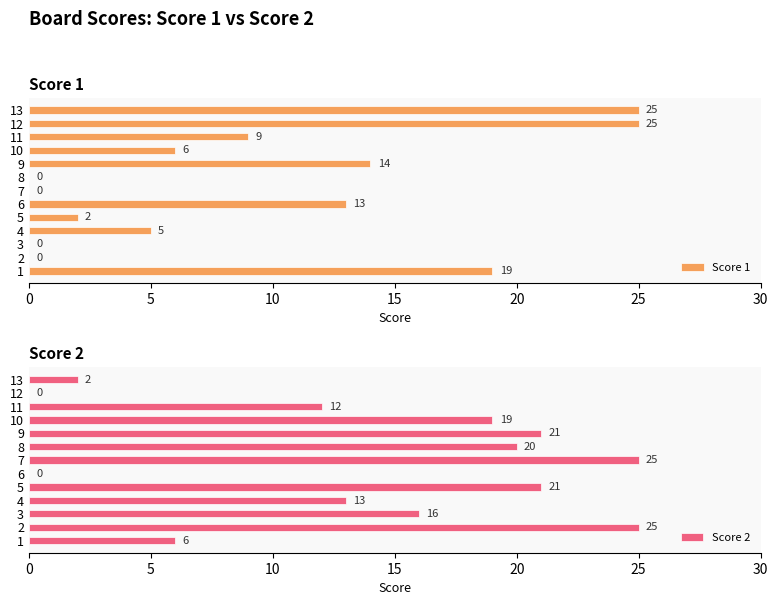

Read the Score 2 value at 8, to the nearest 10.

20